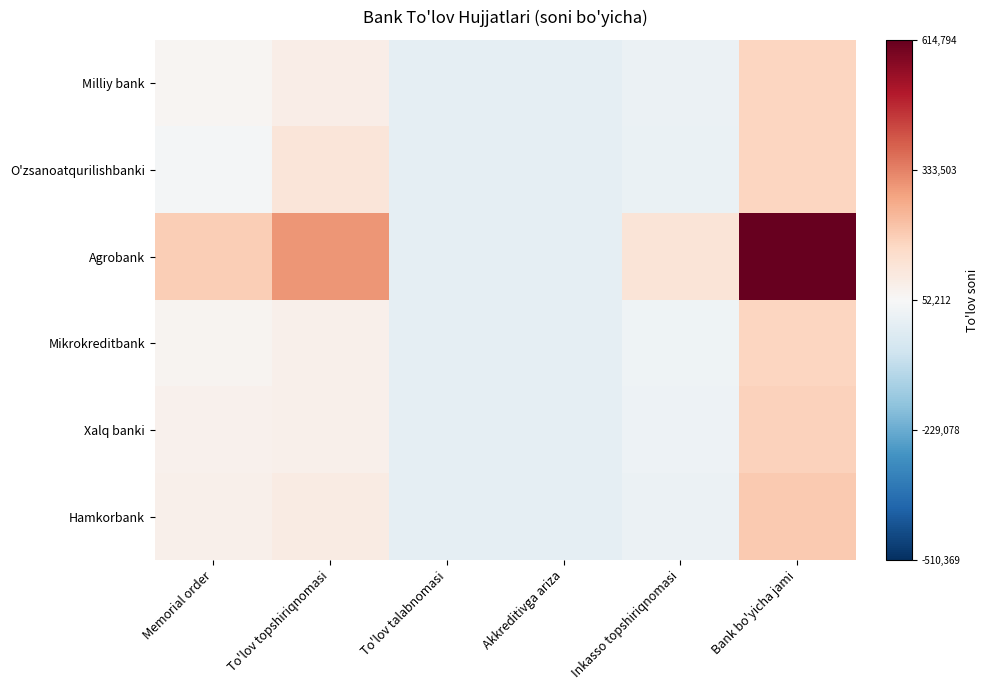

Reading right to left, what are all the values shown in this chart?

Milliy bank: Bank bo'yicha jami=0.2	Inkasso topshiriqnomasi=-0.1	Akkreditivga ariza=-0.1	To'lov talabnomasi=-0.1	To'lov topshiriqnomasi=0.1	Memorial order=0.0
O'zsanoatqurilishbanki: Bank bo'yicha jami=0.2	Inkasso topshiriqnomasi=-0.1	Akkreditivga ariza=-0.1	To'lov talabnomasi=-0.1	To'lov topshiriqnomasi=0.1	Memorial order=-0.0
Agrobank: Bank bo'yicha jami=1.0	Inkasso topshiriqnomasi=0.1	Akkreditivga ariza=-0.1	To'lov talabnomasi=-0.1	To'lov topshiriqnomasi=0.4	Memorial order=0.2
Mikrokreditbank: Bank bo'yicha jami=0.2	Inkasso topshiriqnomasi=-0.0	Akkreditivga ariza=-0.1	To'lov talabnomasi=-0.1	To'lov topshiriqnomasi=0.0	Memorial order=0.0
Xalq banki: Bank bo'yicha jami=0.2	Inkasso topshiriqnomasi=-0.0	Akkreditivga ariza=-0.1	To'lov talabnomasi=-0.1	To'lov topshiriqnomasi=0.0	Memorial order=0.0
Hamkorbank: Bank bo'yicha jami=0.3	Inkasso topshiriqnomasi=-0.1	Akkreditivga ariza=-0.1	To'lov talabnomasi=-0.1	To'lov topshiriqnomasi=0.1	Memorial order=0.0